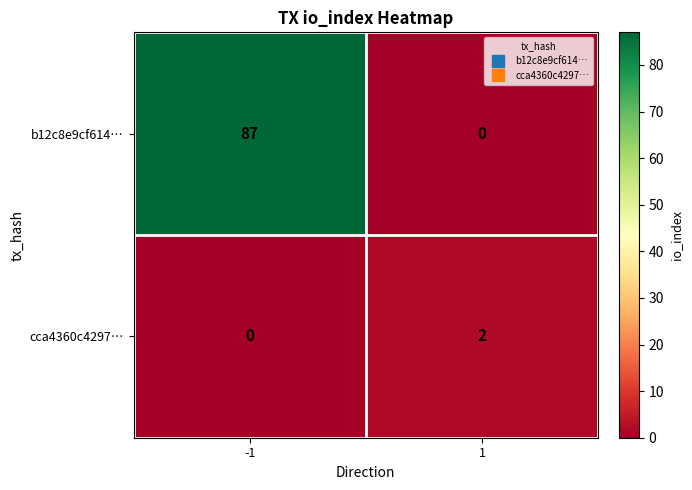

List the series in order of their peak value, lowest first.

cca4360c4297…, b12c8e9cf614…